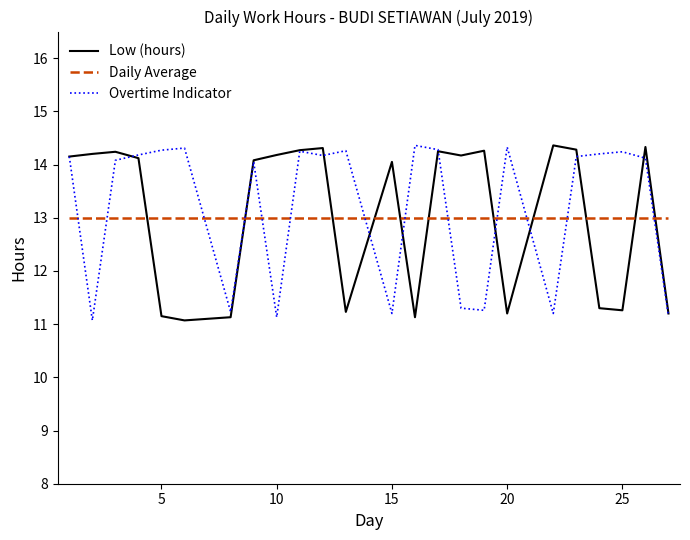

Does the chart have visible grid lines?

No